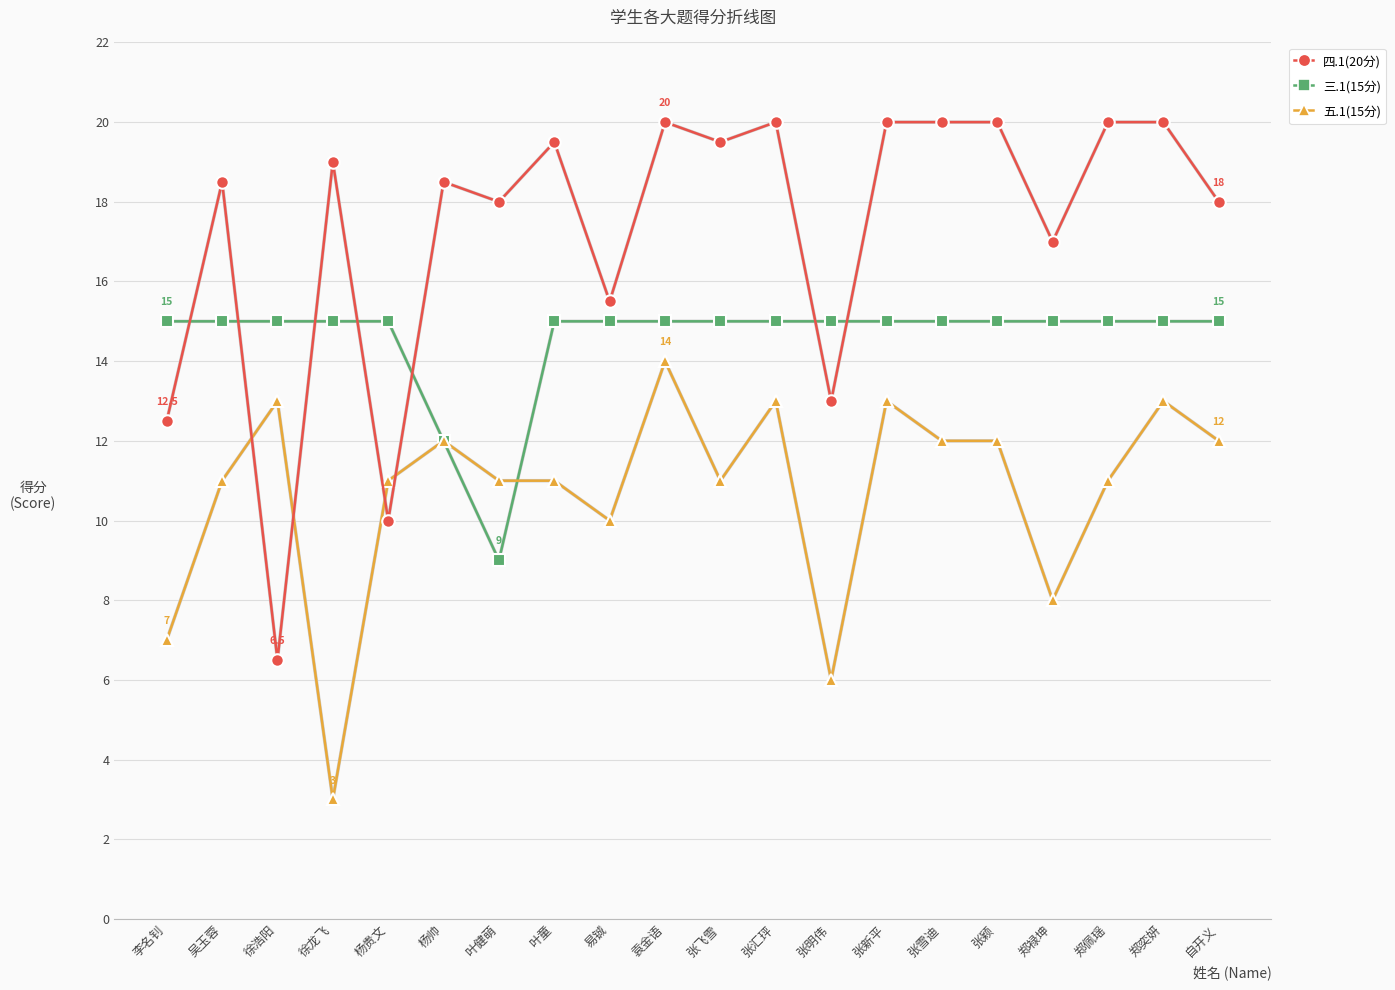

Between which two adjacent categories do 三.1(15分) and 四.1(20分) first intersect?

李名钊 and 吴玉蓉